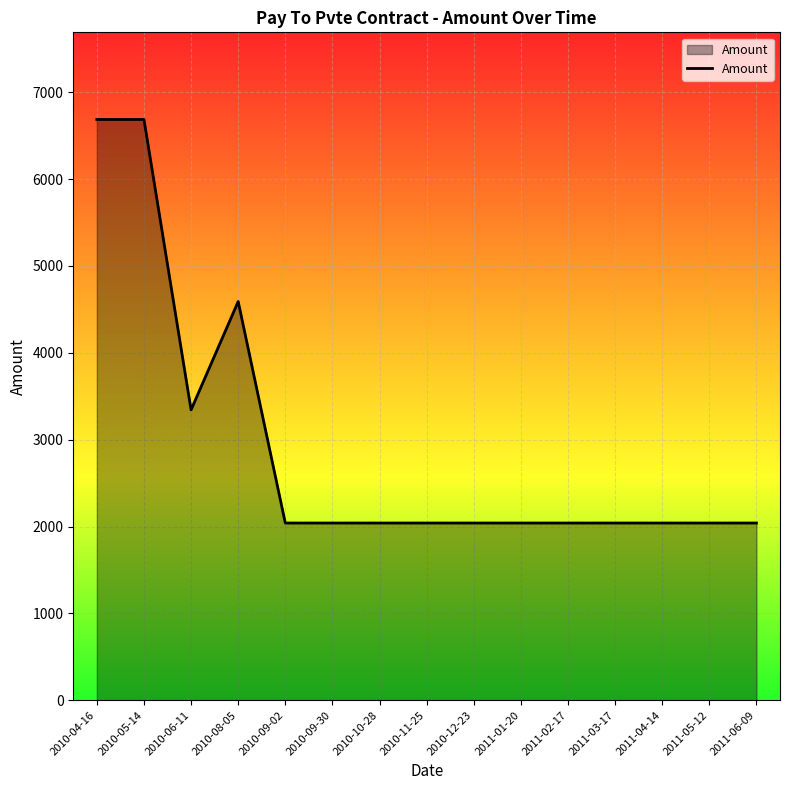

What is the difference between the maximum and minimum values?

4645.6